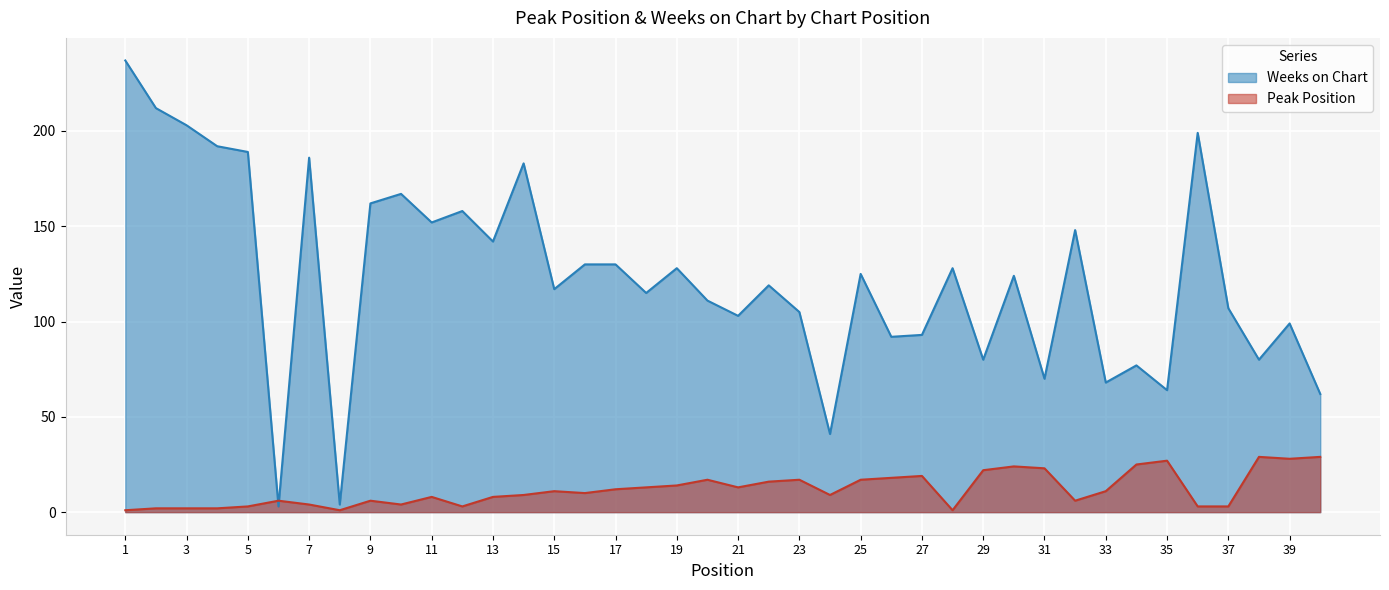

The Peak Position series shows 0 at 28. True or false?

False